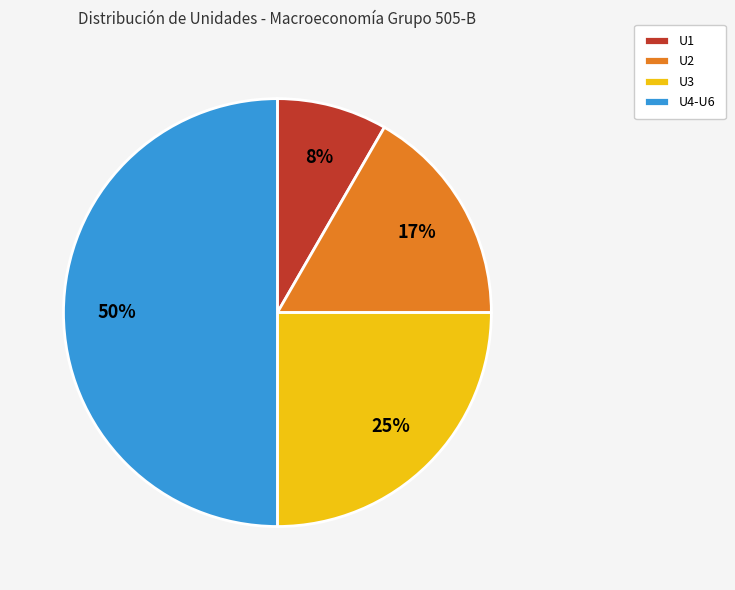

Combined, do U2 and U3 account for over 50%?

No